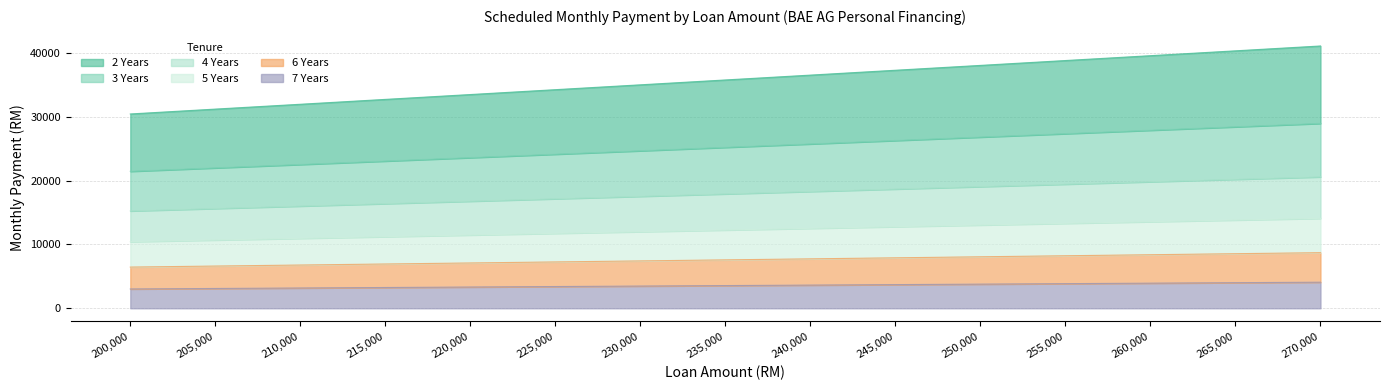

Which series has the largest total across all categories?

2 Years